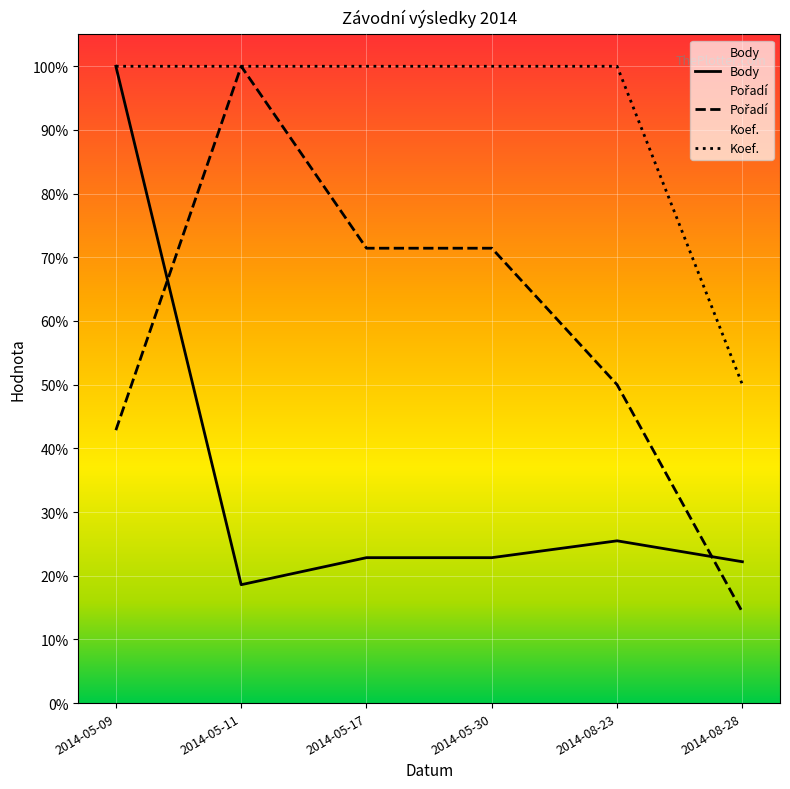

What is the label of the 1st point from the right?

2014-08-28